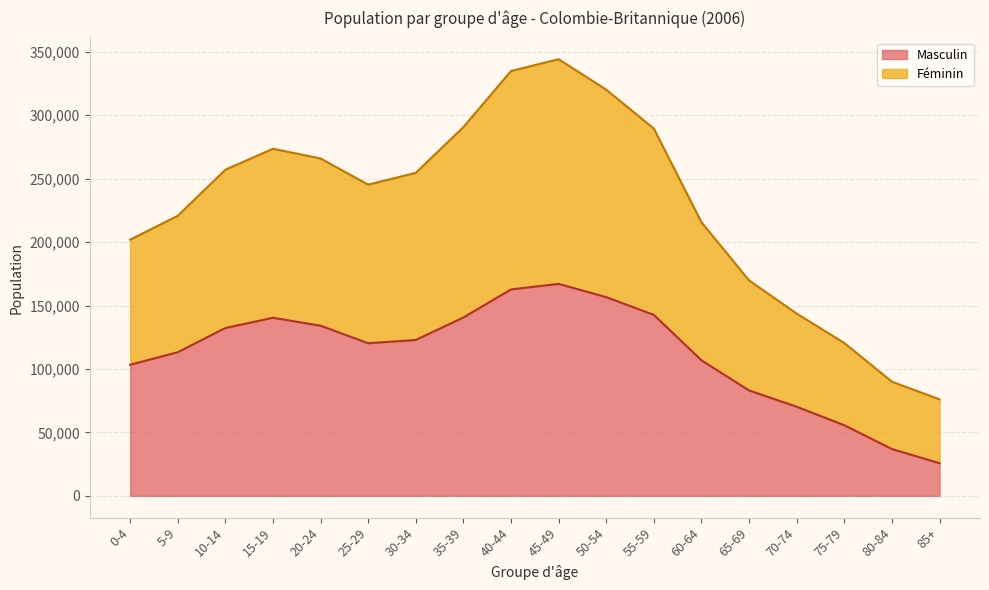

What position from the right is 5-9?

17